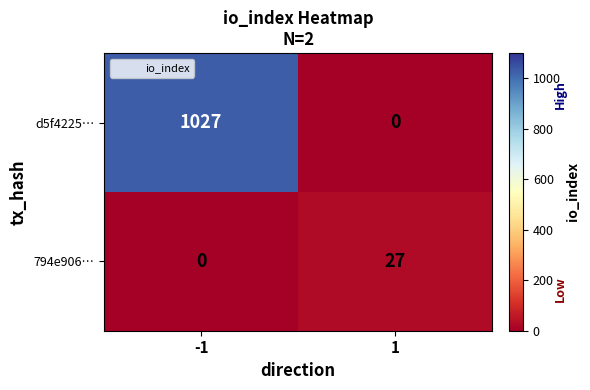

Rank the series at 1 from lowest to highest value.

d5f4225…, 794e906…